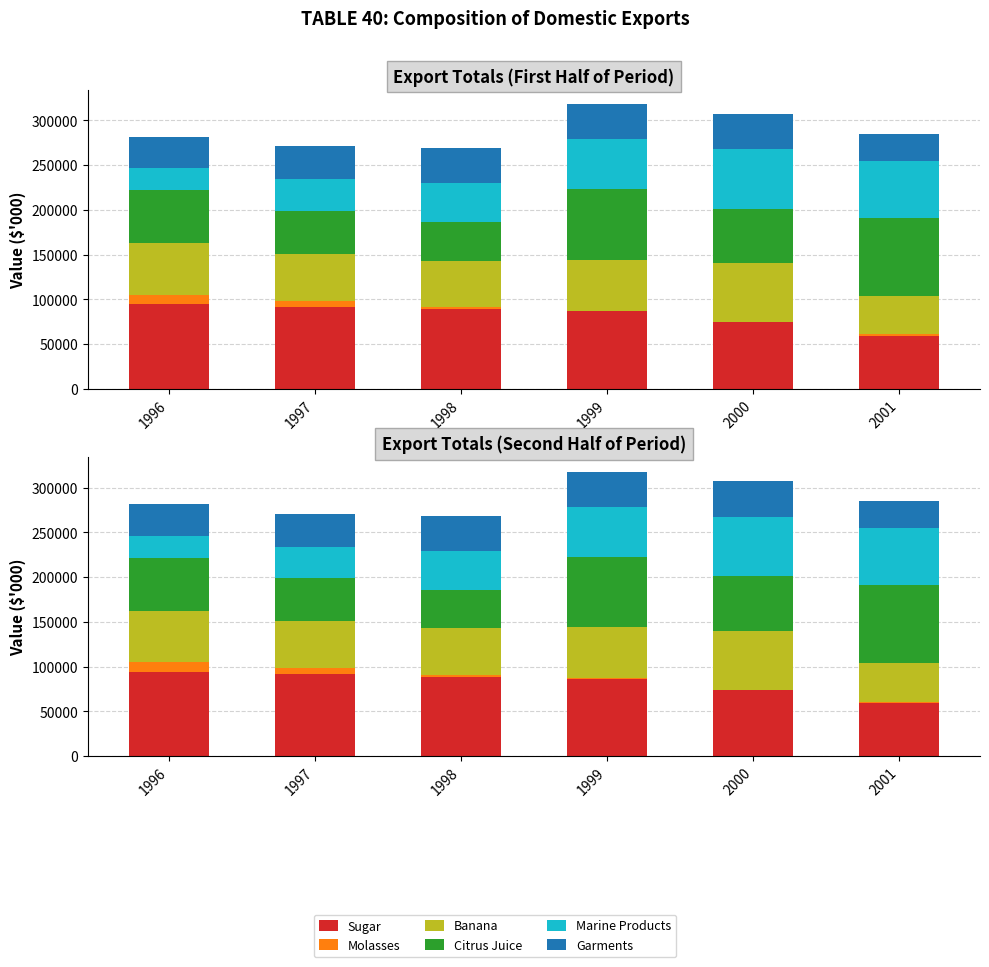

Reading left to right, transcribe all the data shown in this chart.

Sugar: 94292	91902	89026	86616	74232	59370
Molasses: 11026	6639	2233	436	268	1649
Banana: 57401	52215	51701	56834	65815	42805
Citrus Juice: 59161	48116	43082	79100	60428	87046
Marine Products: 24338	35033	43389	55566	66674	63712
Garments: 35649	37006	39359	39259	39808	30367